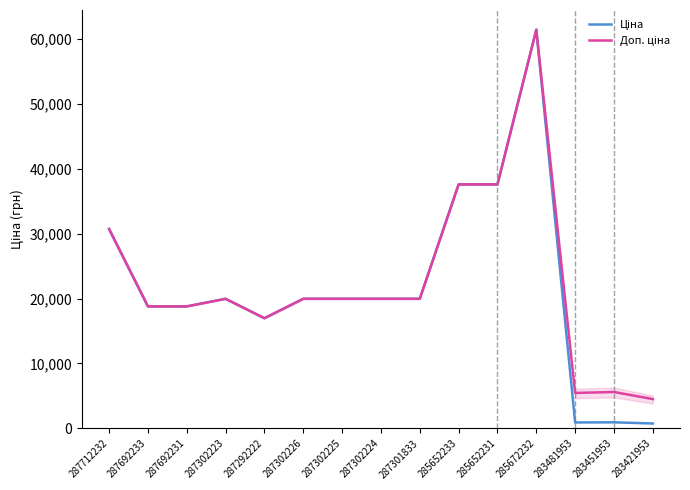

What is the total value across all series at 285672232?

122868.5